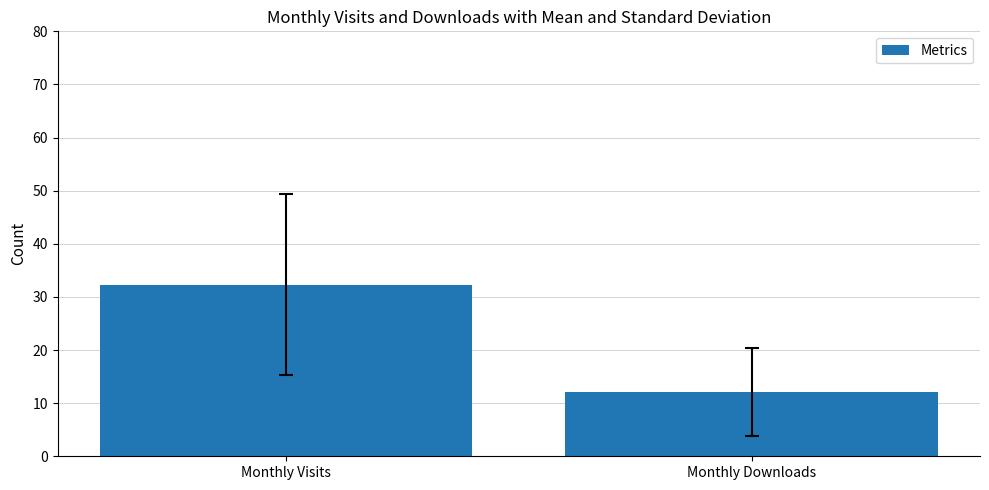

What is the average value?

22.2